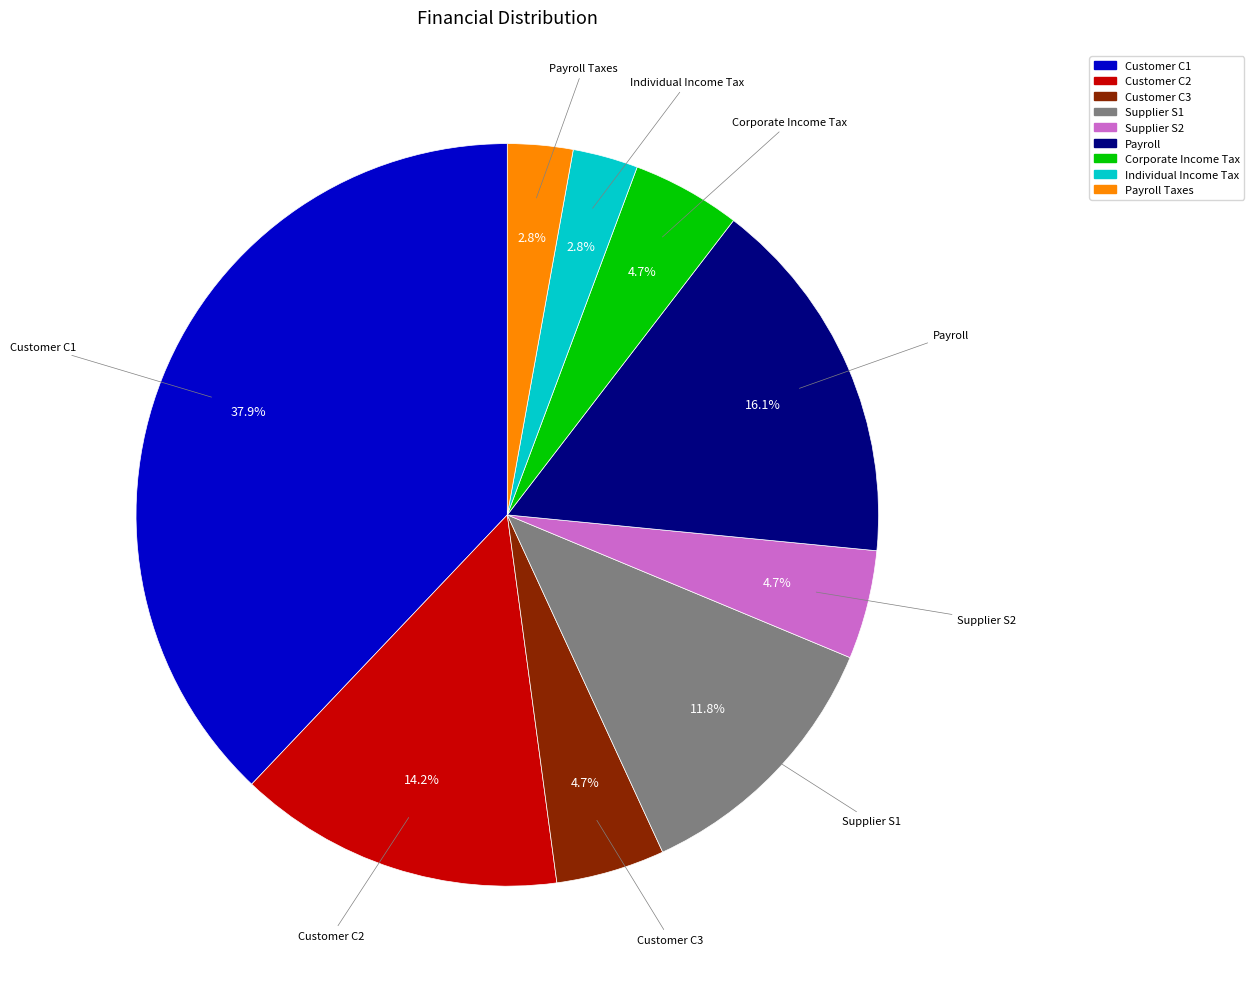

Is there a majority slice in this chart?

No